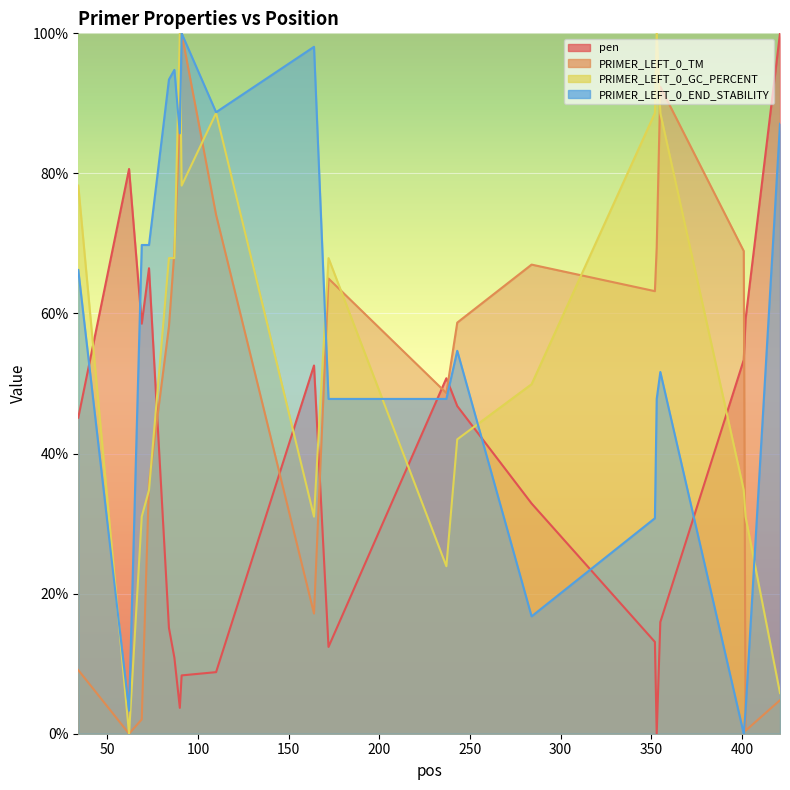

Which series has the largest total across all categories?

PRIMER_LEFT_0_END_STABILITY